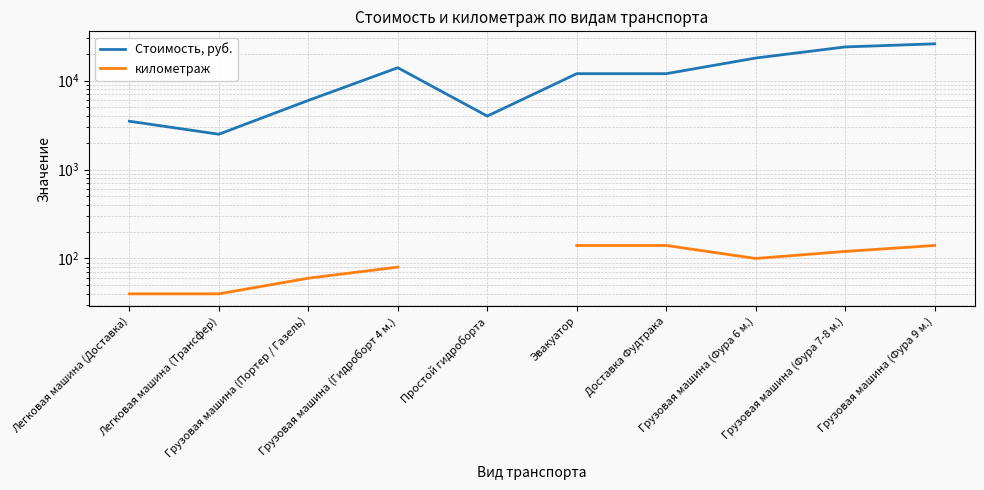

What are all the series names shown in the legend?

Стоимость, руб., километраж